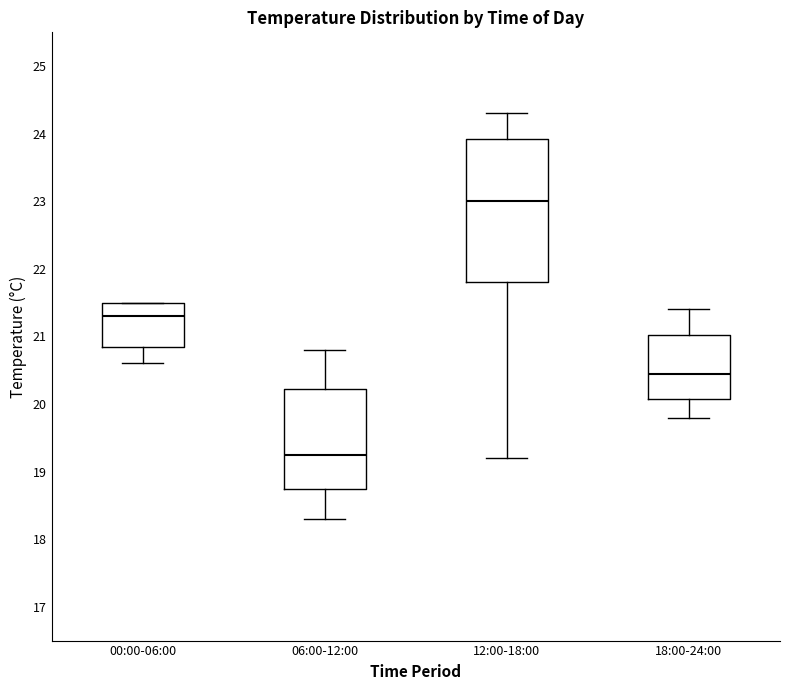

Reading left to right, read every box against the y-axis: the position of its median line, the range the box covers, and the ends of its whiskers. The values are not printed on the chart, so give them approximately, as read against the axis.

00:00-06:00: median 21.3, box 20.9 to 21.5, whiskers 20.6 to 21.5
06:00-12:00: median 19.3, box 18.8 to 20.2, whiskers 18.3 to 20.8
12:00-18:00: median 23.0, box 21.8 to 23.9, whiskers 19.2 to 24.3
18:00-24:00: median 20.5, box 20.1 to 21.0, whiskers 19.8 to 21.4